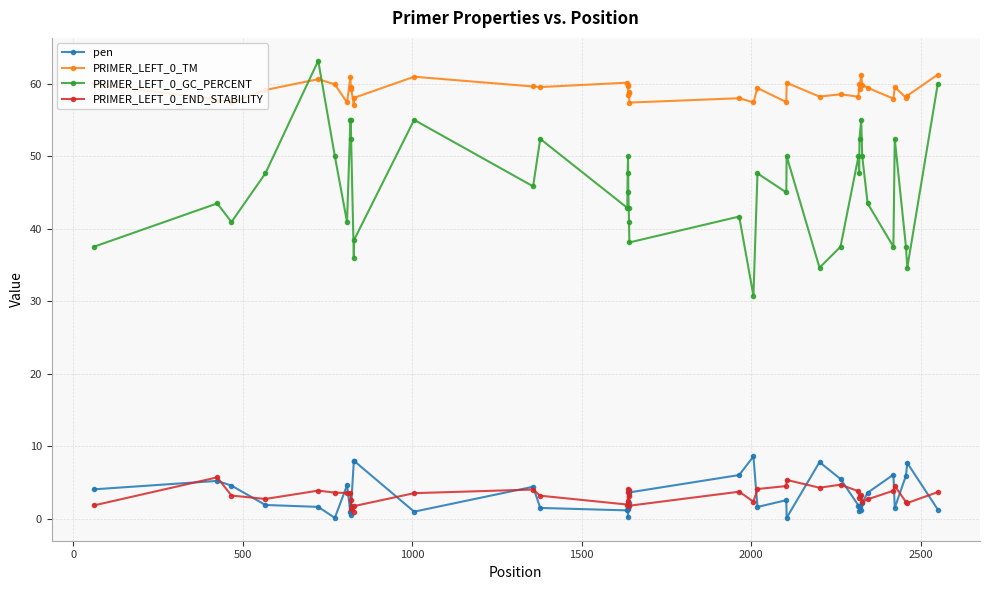

True or false: PRIMER_LEFT_0_GC_PERCENT and PRIMER_LEFT_0_TM cross at least once.

True